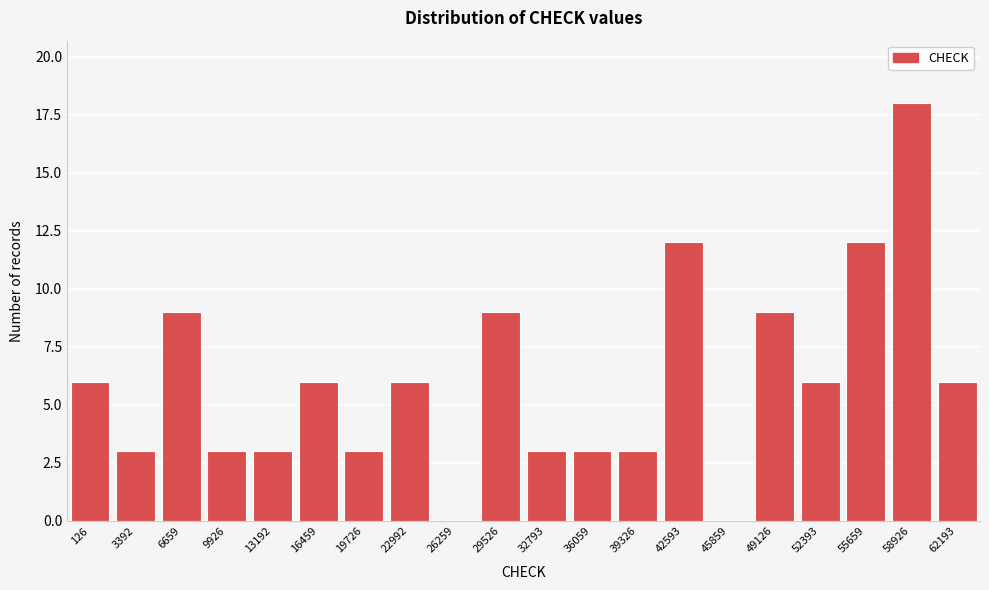

Reading left to right, extract all data points from this chart.

126=6	3392=3	6659=9	9926=3	13192=3	16459=6	19726=3	22992=6	26259=0	29526=9	32793=3	36059=3	39326=3	42593=12	45859=0	49126=9	52393=6	55659=12	58926=18	62193=6